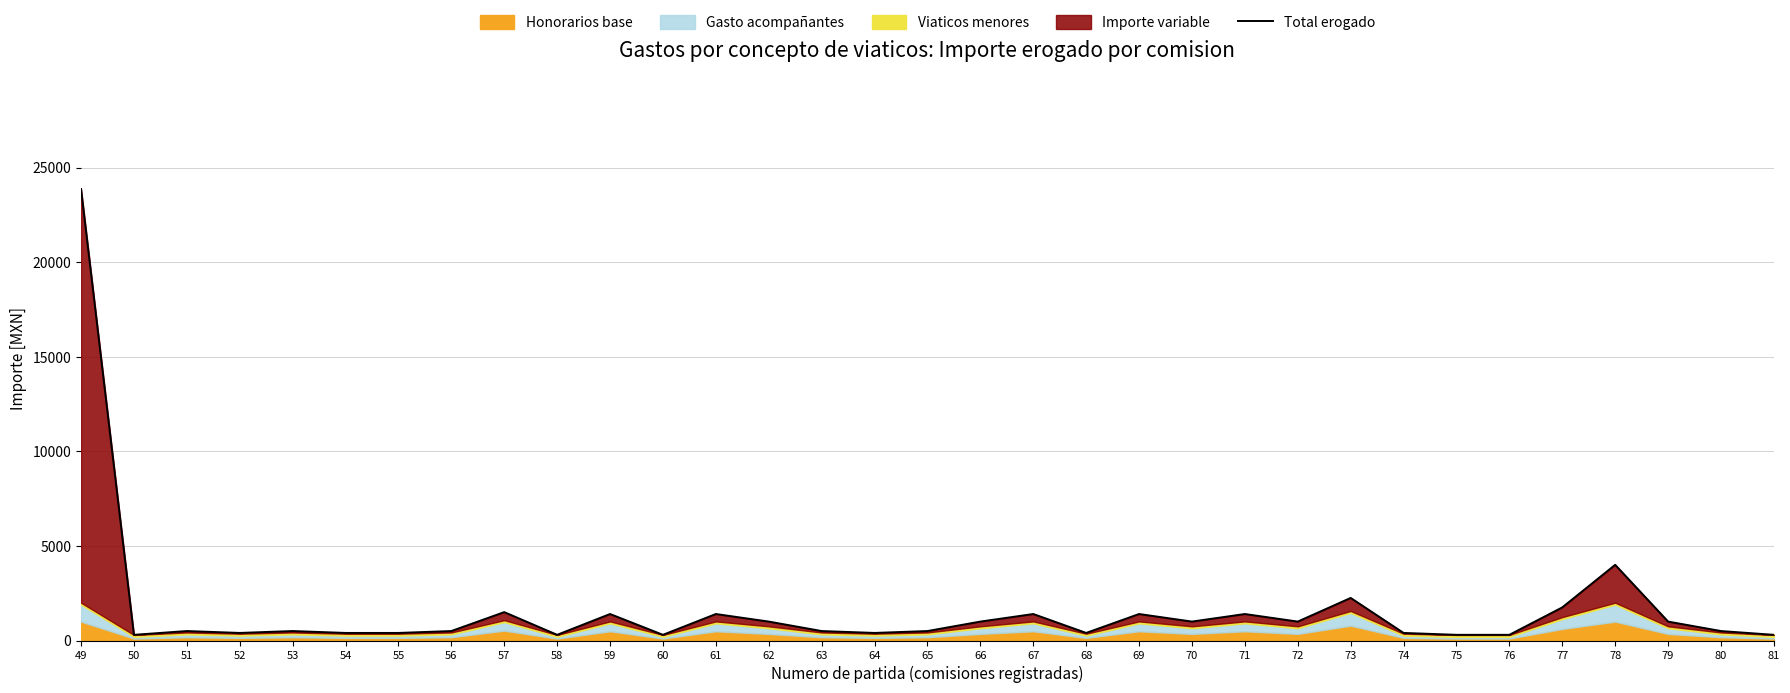

Reading right to left, list all the values displayed in this chart.

81=300	80=500	79=1000	78=4000	77=1750	76=300	75=300	74=400	73=2250	72=1000	71=1400	70=1000	69=1400	68=400	67=1400	66=1000	65=500	64=400	63=500	62=1000	61=1400	60=300	59=1400	58=300	57=1500	56=500	55=400	54=400	53=500	52=400	51=500	50=300	49=23864